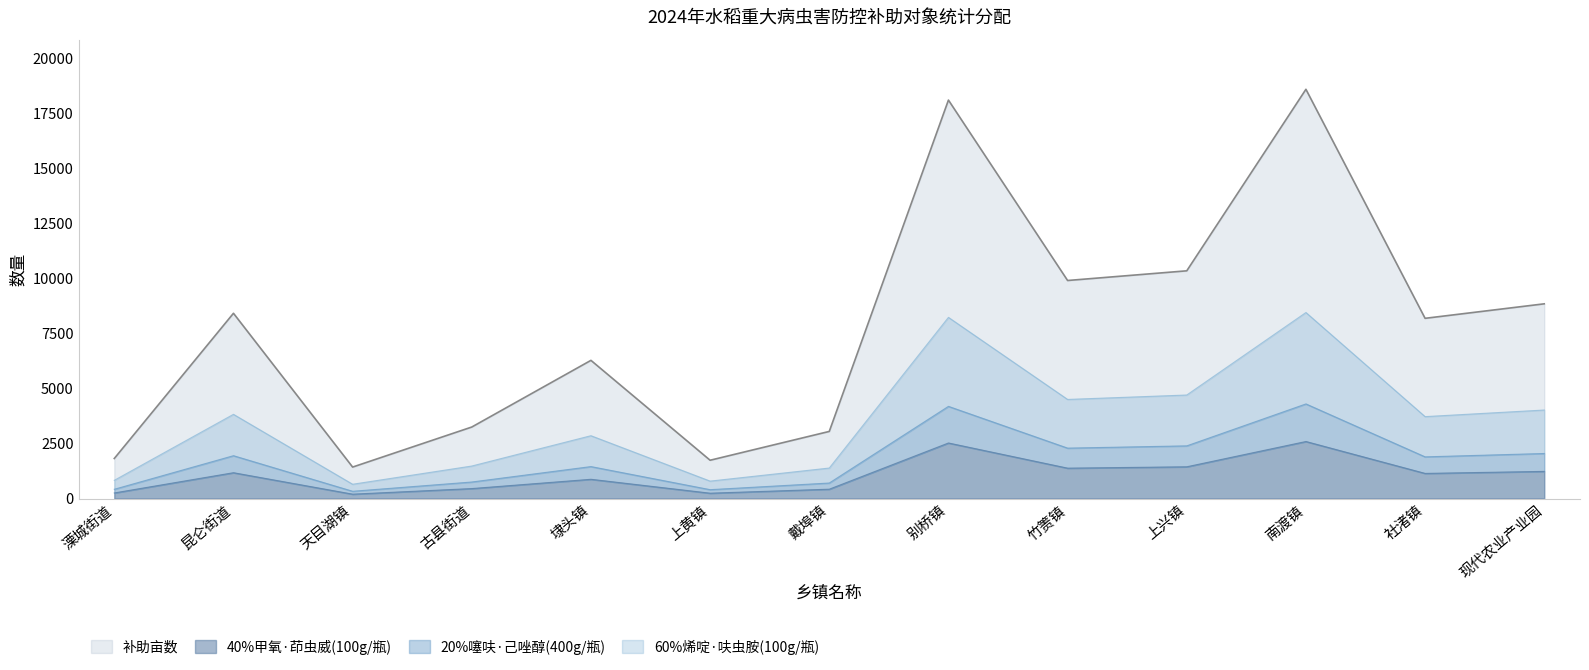

Rank the categories by 60%烯啶·呋虫胺(100g/瓶) value from highest to lowest.

南渡镇, 别桥镇, 上兴镇, 竹箦镇, 现代农业产业园, 昆仑街道, 社渚镇, 埭头镇, 古县街道, 戴埠镇, 溧城街道, 上黄镇, 天目湖镇